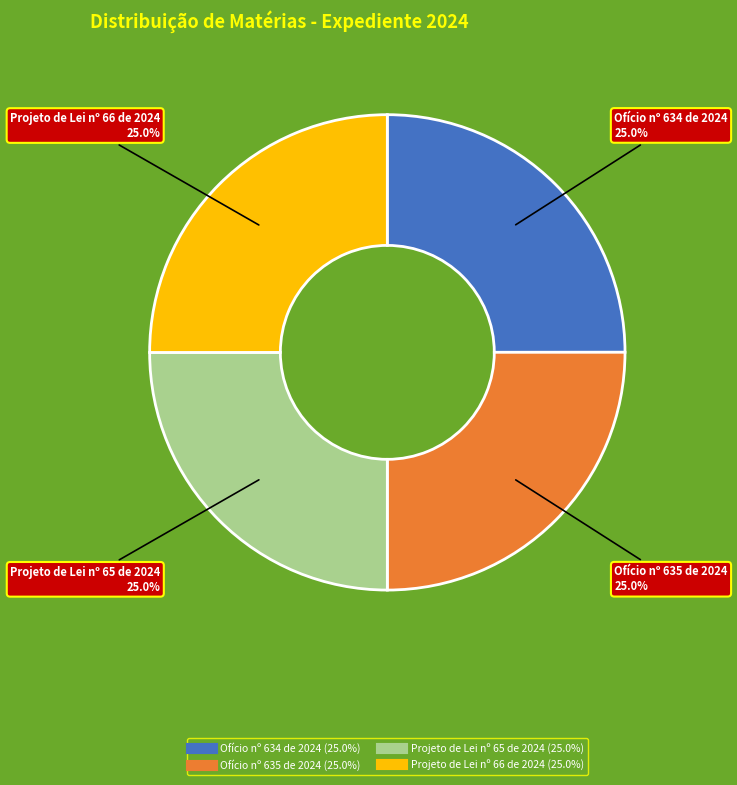

Is there any slice that represents more than half of the pie?

No